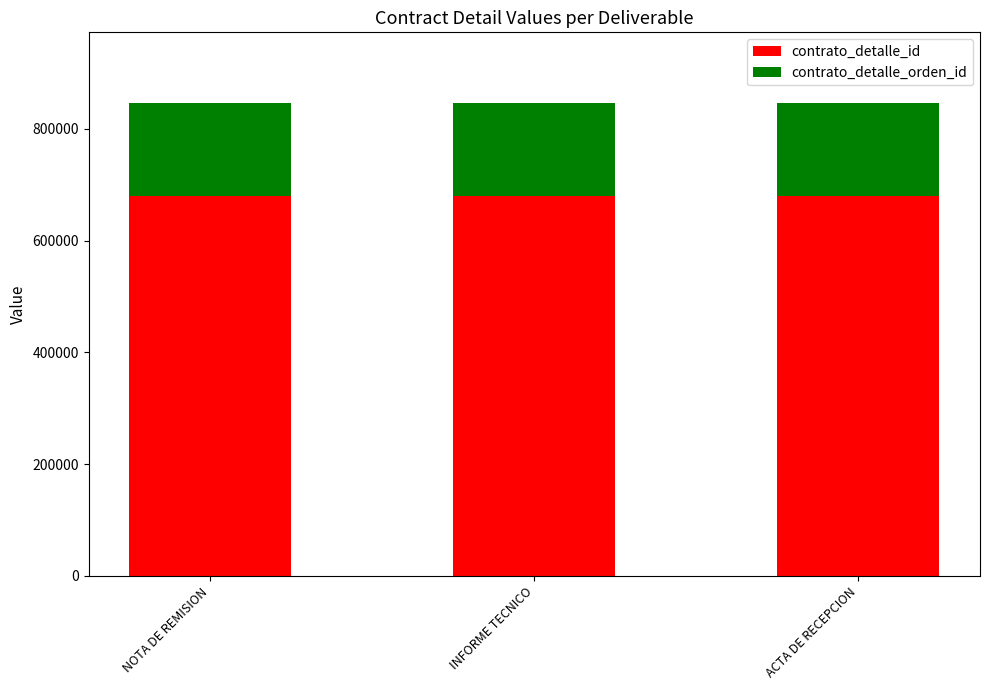

The contrato_detalle_id series shows 679011 at INFORME TECNICO. True or false?

True